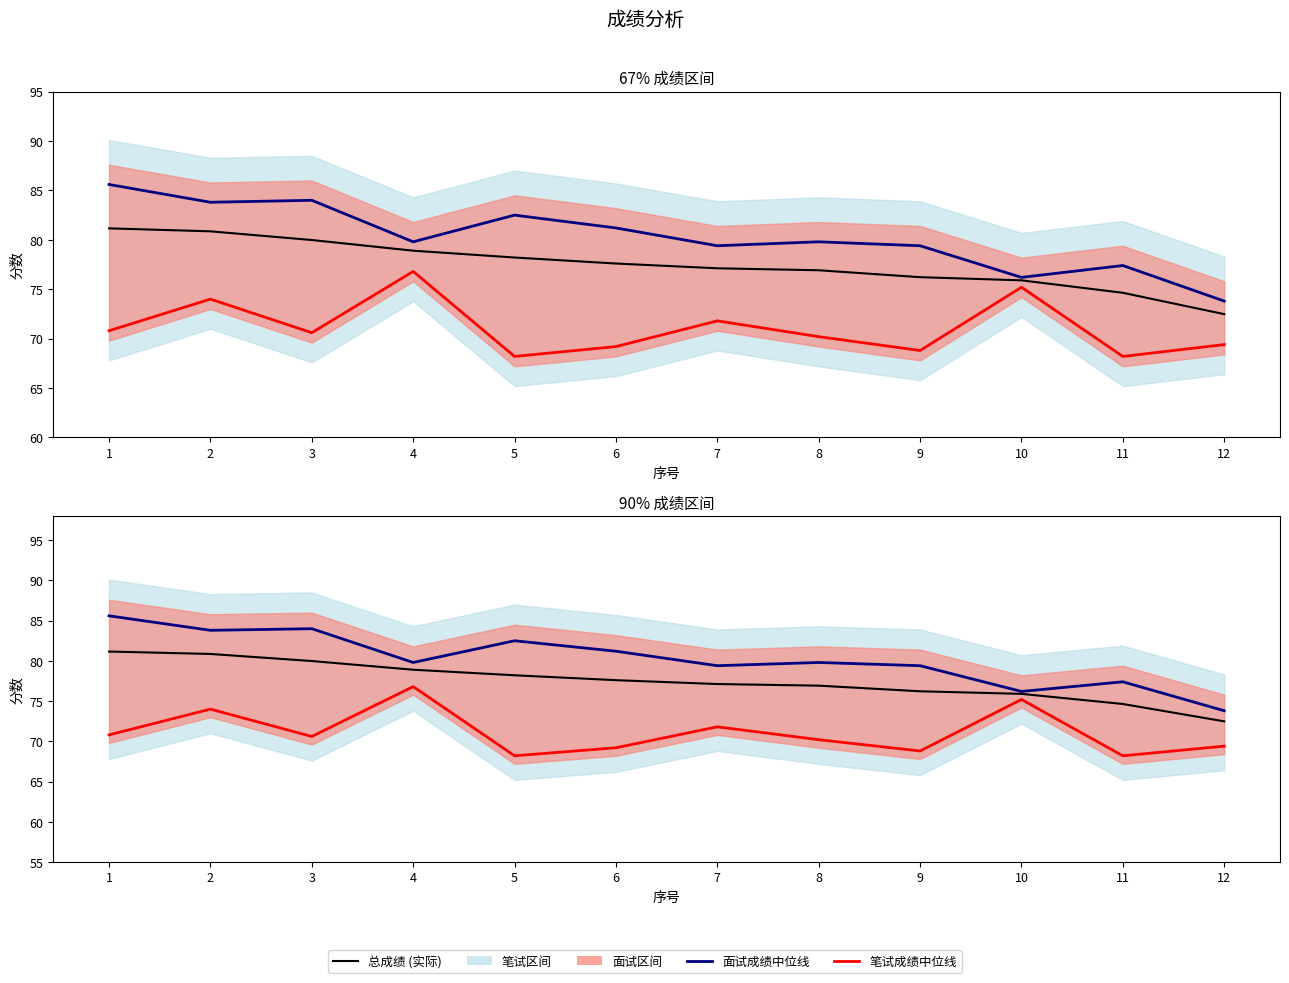

What is the average value of the 总成绩 (实际) series?

77.5